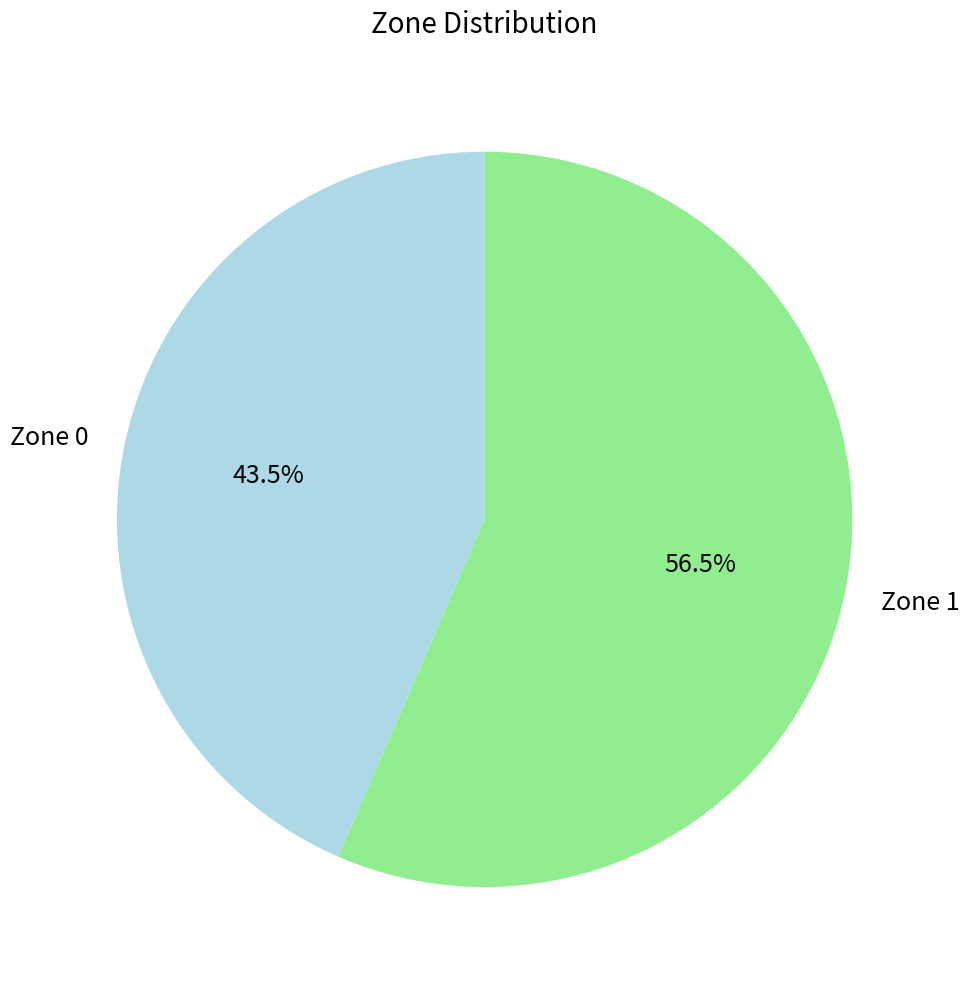

Is it true that Zone 0 is 54% of the pie?

False